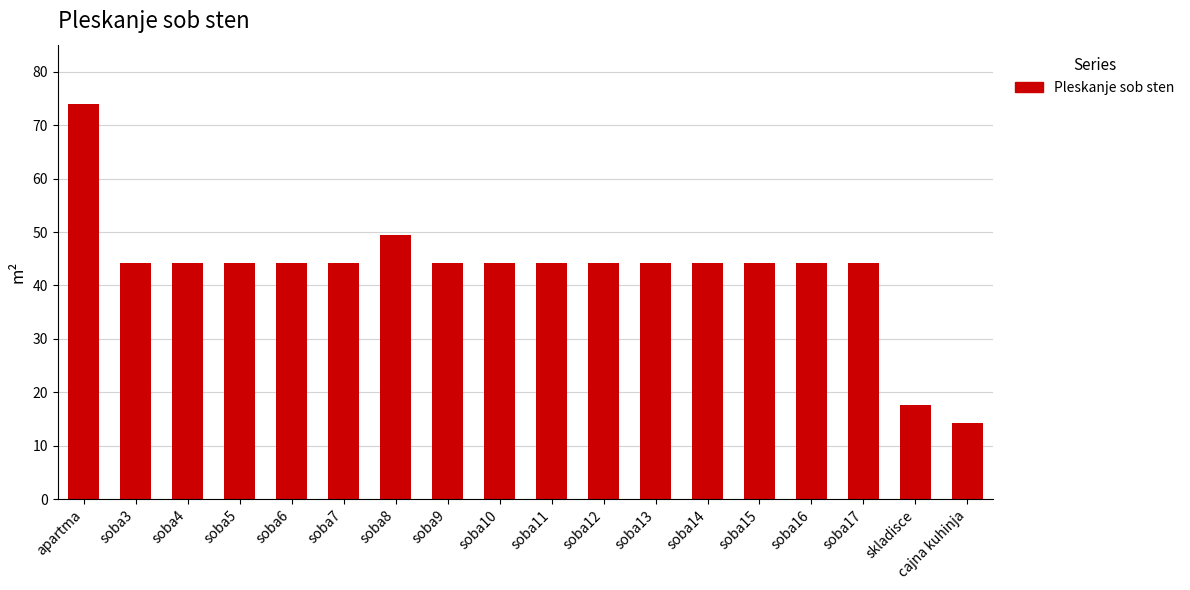

Which label corresponds to the smallest value in the chart?

cajna kuhinja